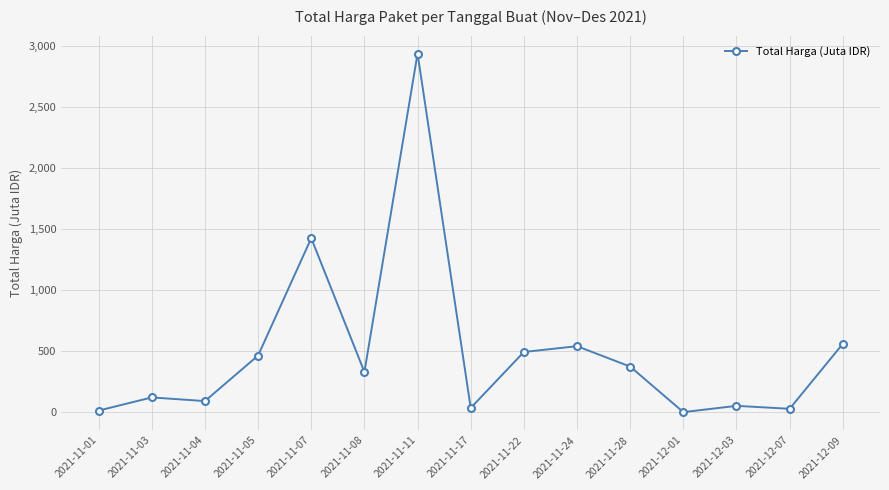

Is this an area chart (filled region under the line)?

No